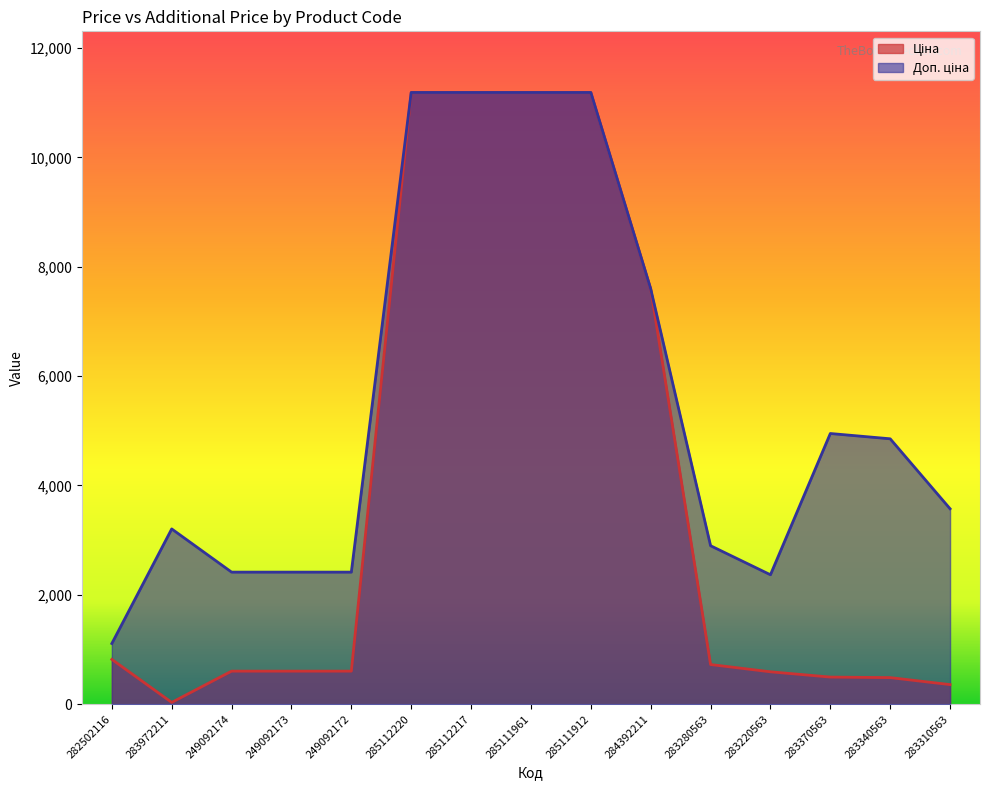

Reading left to right, what are all the values shown in this chart?

Ціна: 818.5	32.0	603.7	603.7	603.7	11188.2	11188.2	11188.2	11188.2	7596.5	724.5	591.6	495.0	485.4	357.4
Доп. ціна: 1109.2	3205.0	2414.8	2414.8	2414.8	11188.2	11188.2	11188.2	11188.2	7596.5	2897.8	2366.5	4950.4	4853.8	3573.9